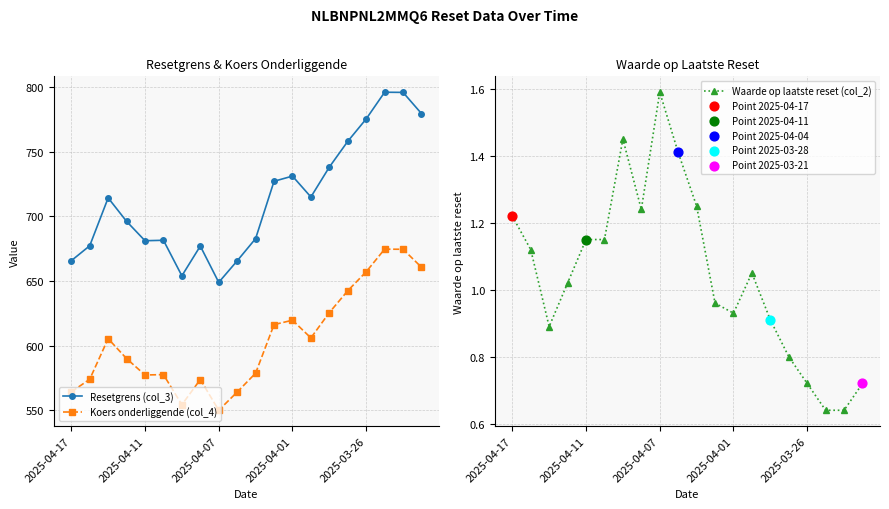

What is the total value across all series at 2025-04-17?

1231.2